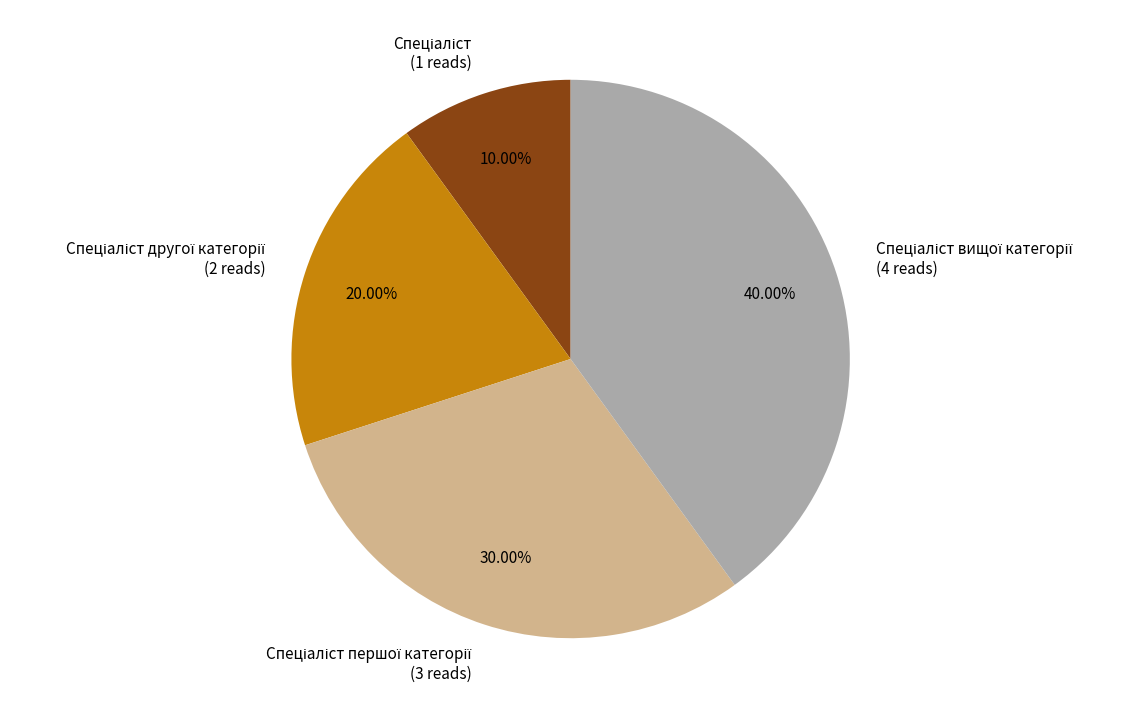

How many segments does this pie chart have?

4